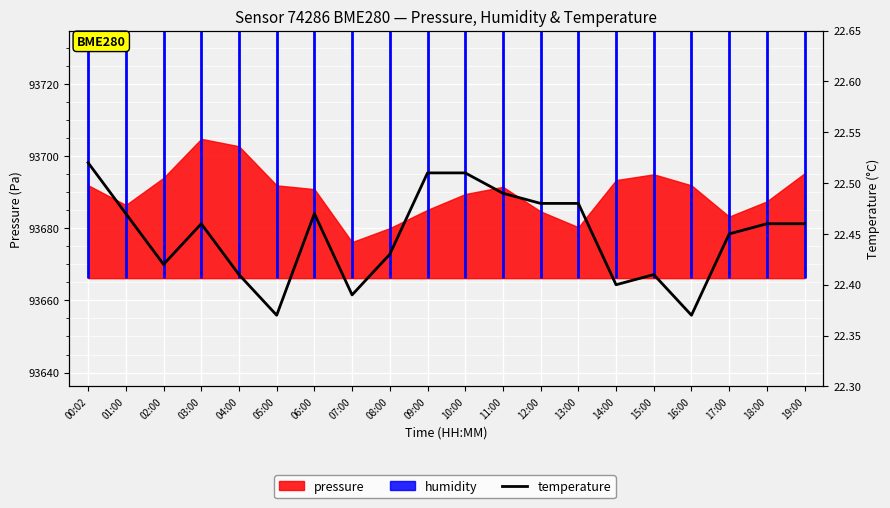

List the labels in order of value, smallest first.

05:00, 16:00, 07:00, 14:00, 04:00, 15:00, 02:00, 08:00, 17:00, 03:00, 18:00, 19:00, 01:00, 06:00, 12:00, 13:00, 11:00, 09:00, 10:00, 00:02